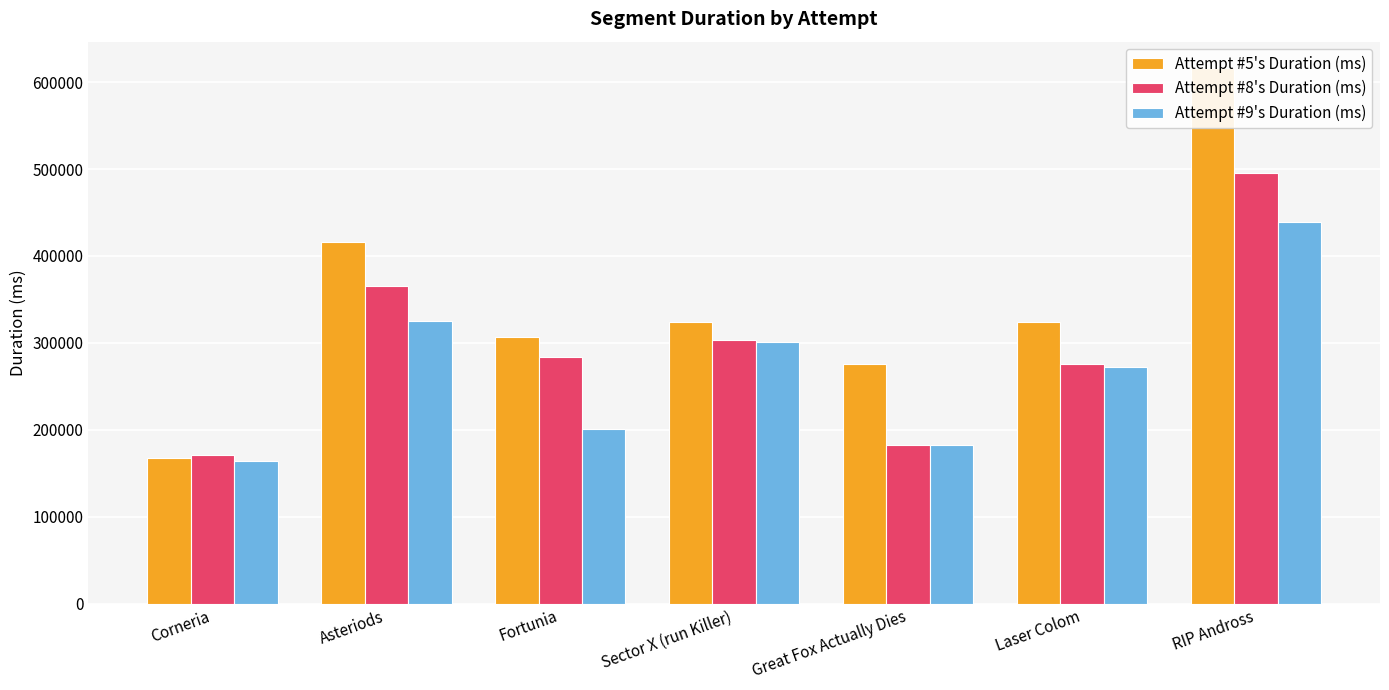

Reading left to right, transcribe all the data shown in this chart.

Attempt #5's Duration (ms): 167329	416303	306467	324078	275536	324146	615757
Attempt #8's Duration (ms): 170703	365213	283569	303648	183088	276111	495956
Attempt #9's Duration (ms): 163687	324962	200430	301048	182704	271703	439024